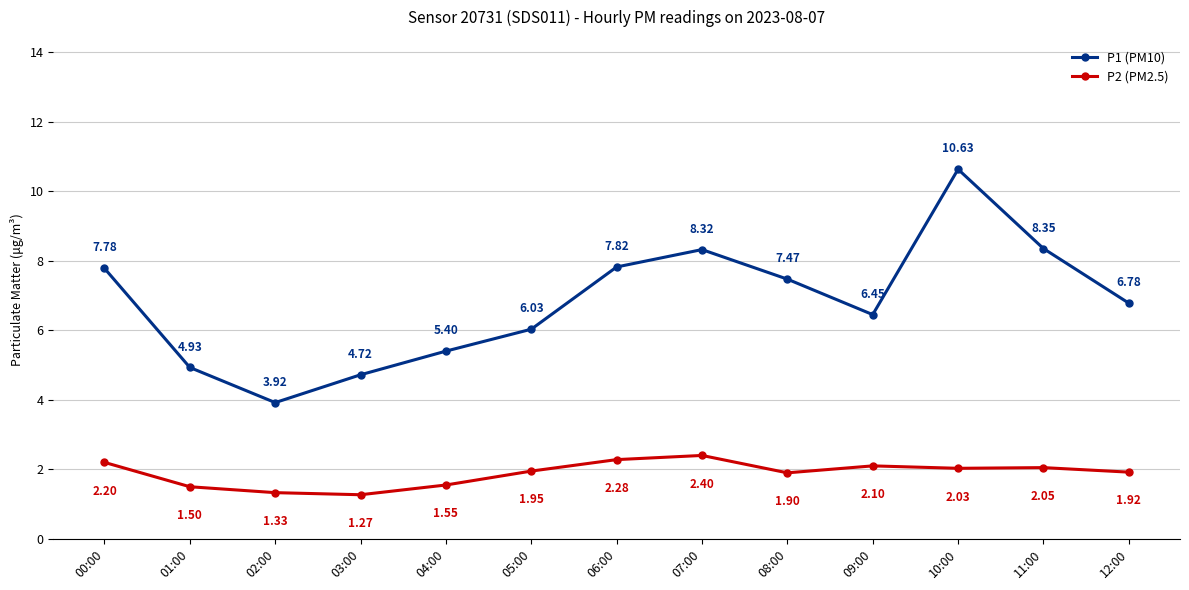

At which category does P1 (PM10) reach its first local valley?

02:00